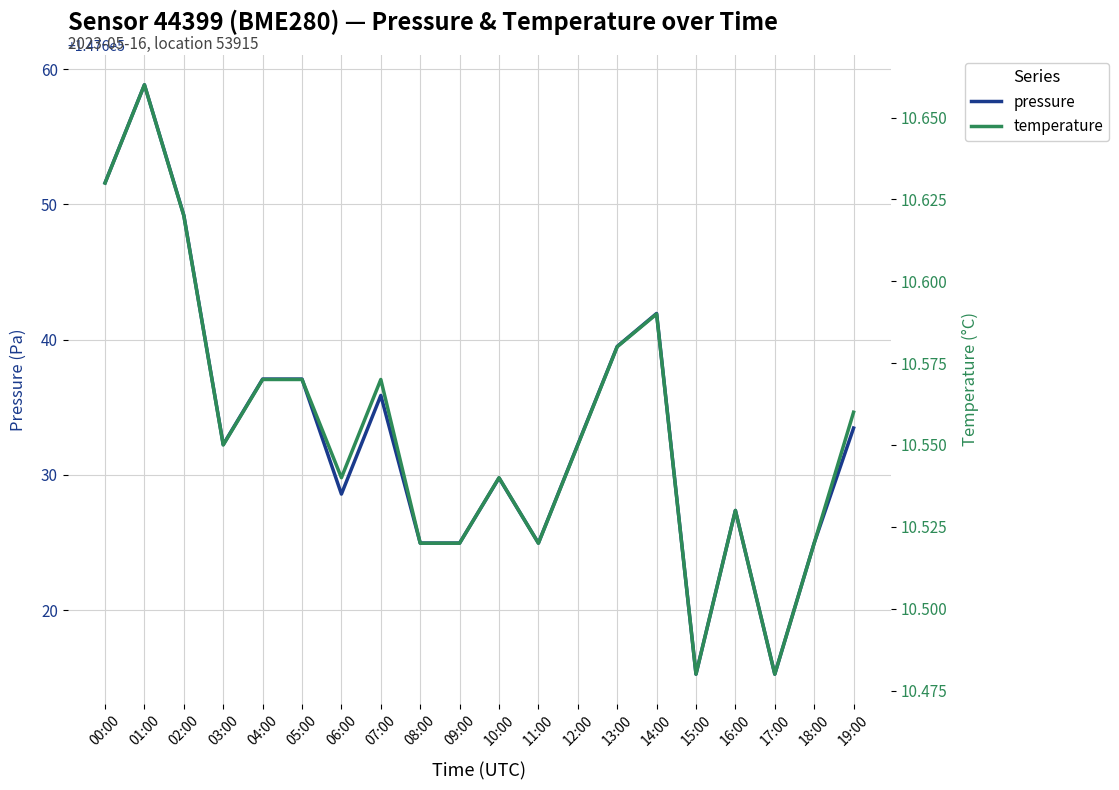

True or false: pressure has a value of 256674.0 at 02:00.

False